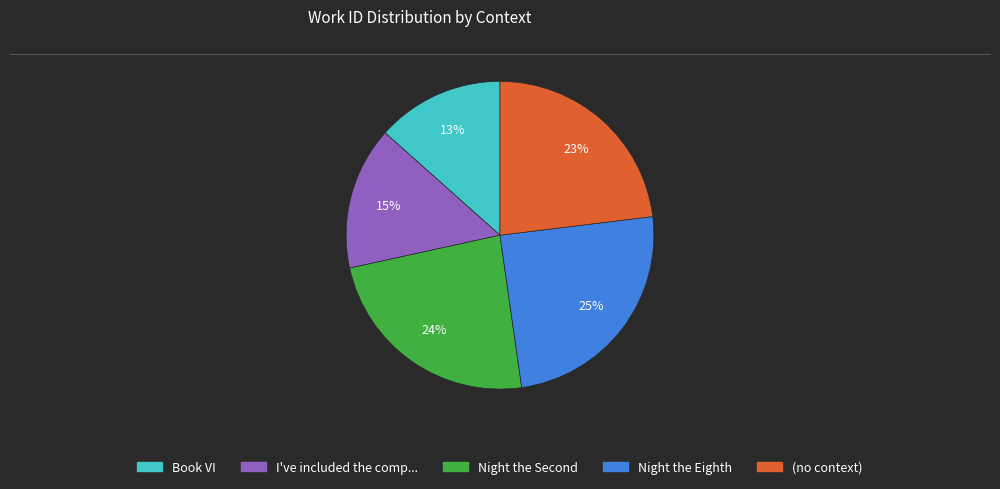

Does any single category account for the majority?

No